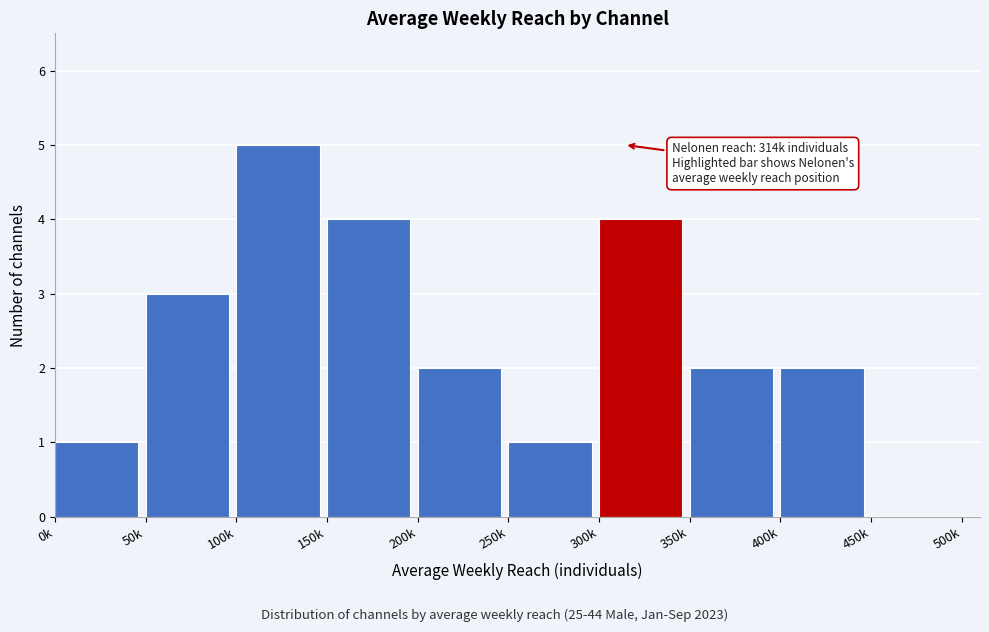

Reading right to left, list all the values displayed in this chart.

450k=0	400k=2	350k=2	300k=4	250k=1	200k=2	150k=4	100k=5	50k=3	0k=1